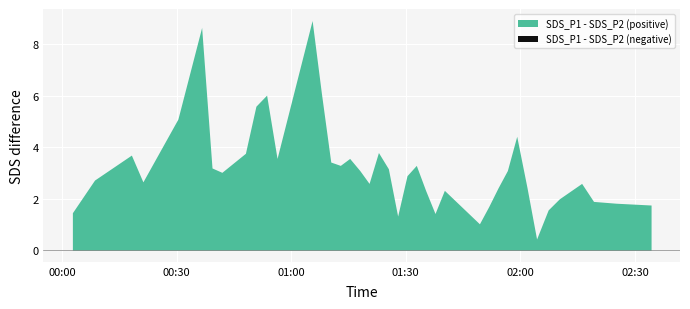

True or false: SDS_P2 and SDS_P1 intersect in this chart.

False